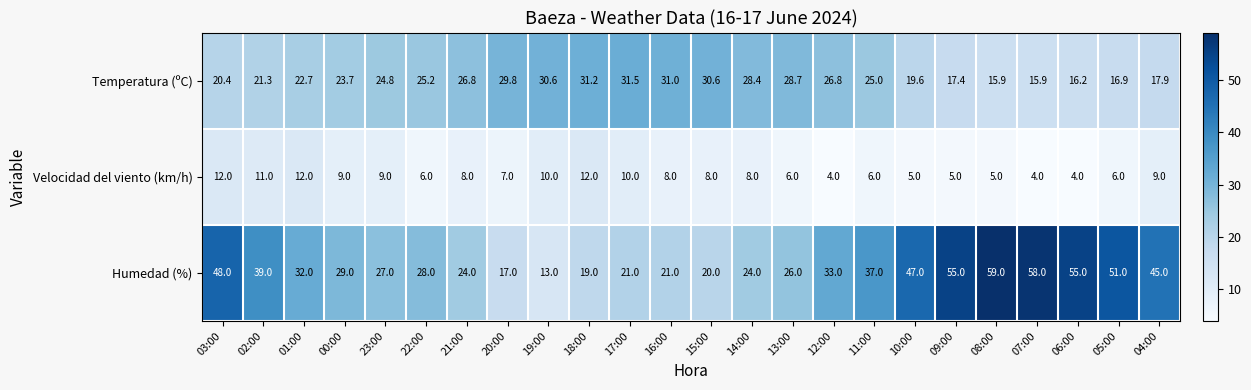

Where does the Temperatura (ºC) series first go above 25?

22:00